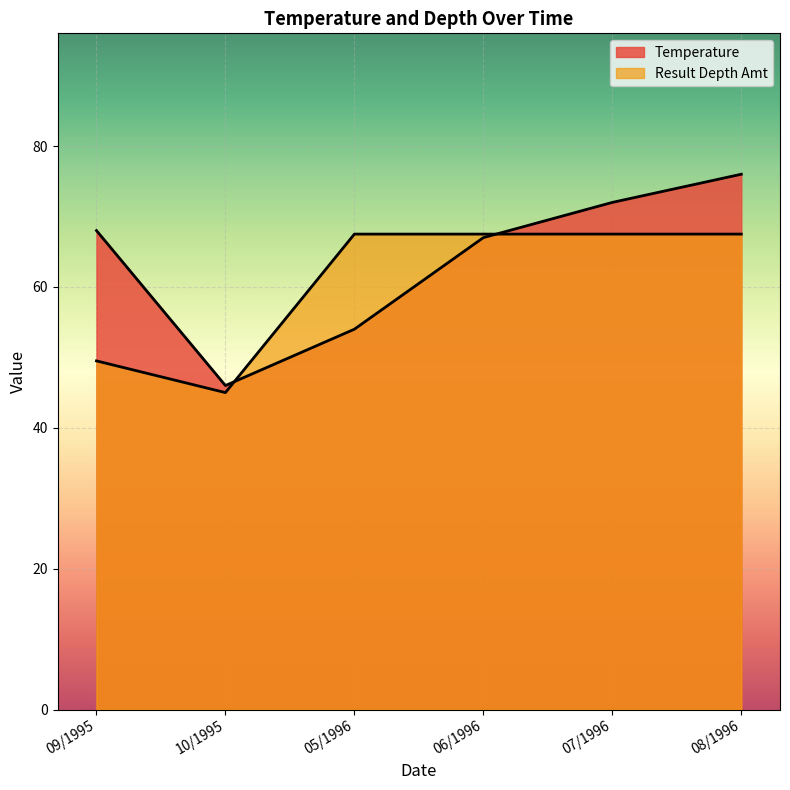

Where do Temperature and Result Depth Amt first cross each other?

10/1995 and 05/1996